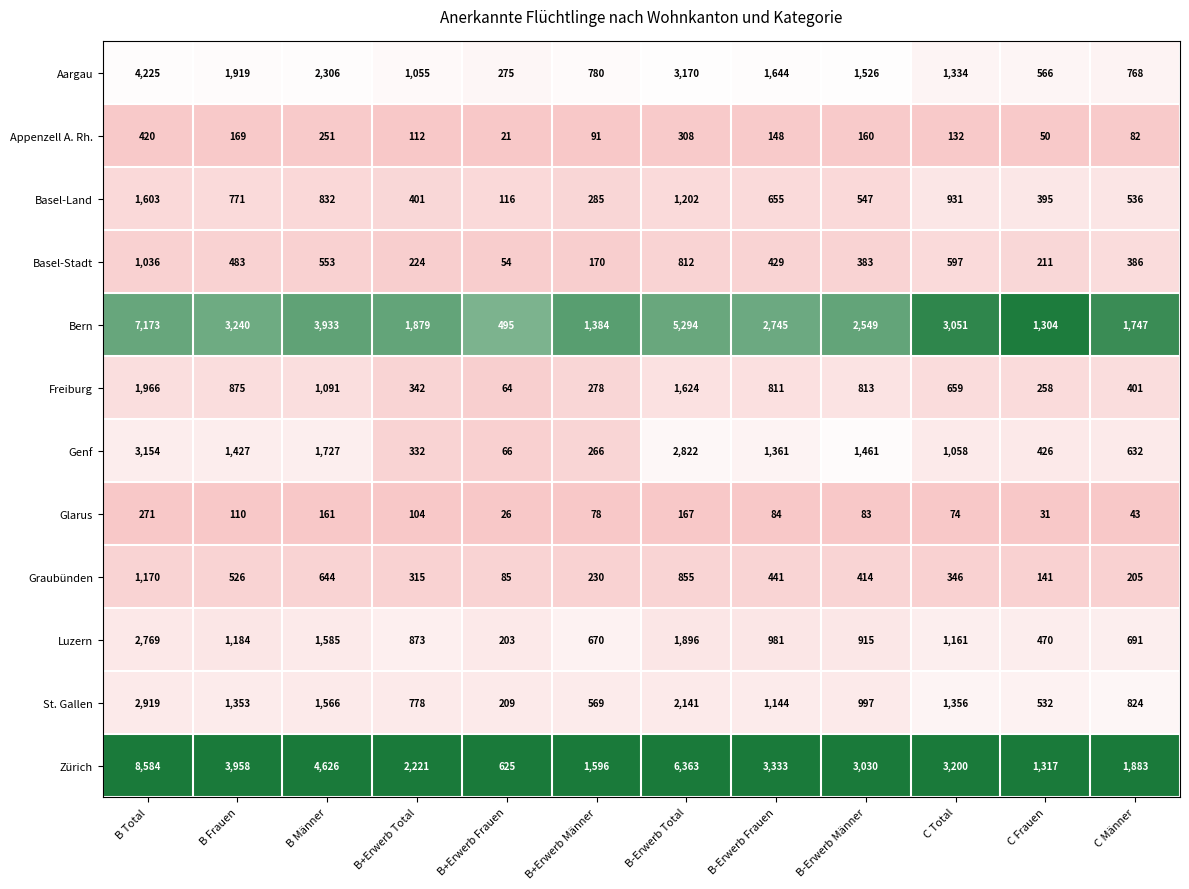

Which series changed the most between B Frauen and B-Erwerb Frauen?

Zürich